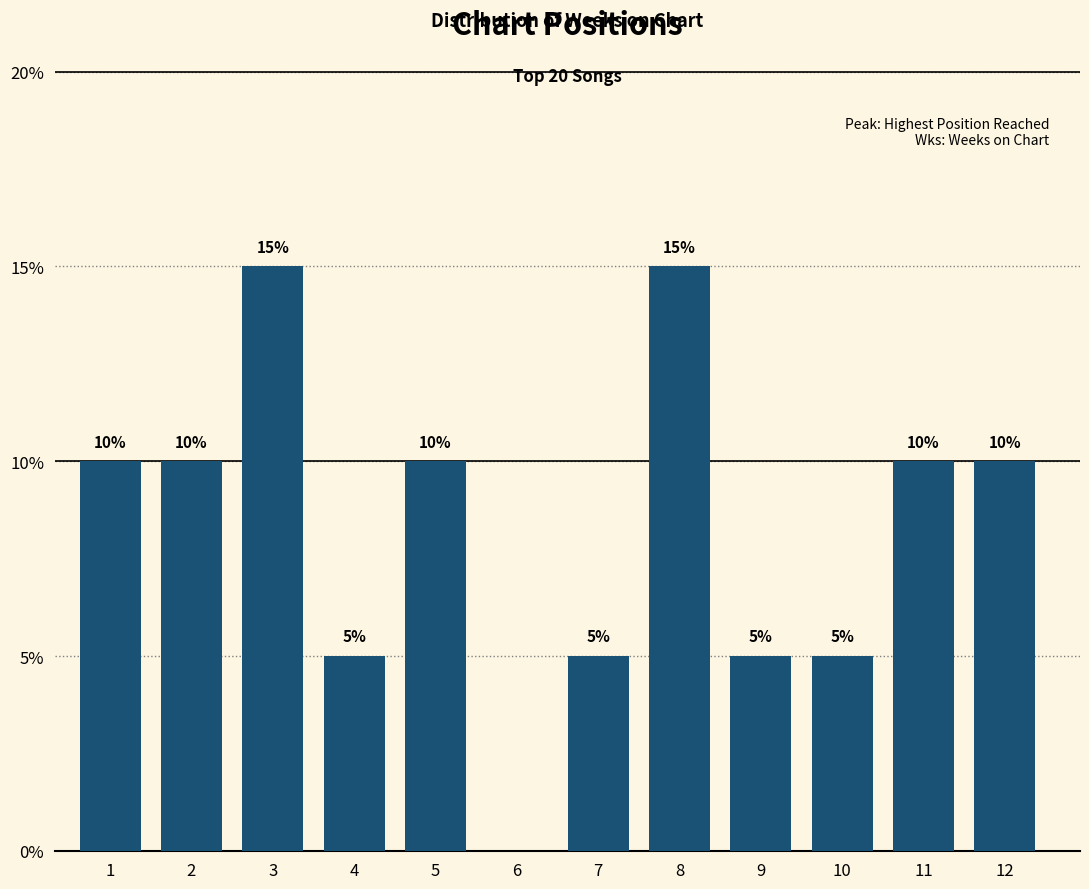

Reading left to right, what are all the values shown in this chart?

1=10	2=10	3=15	4=5	5=10	6=0	7=5	8=15	9=5	10=5	11=10	12=10